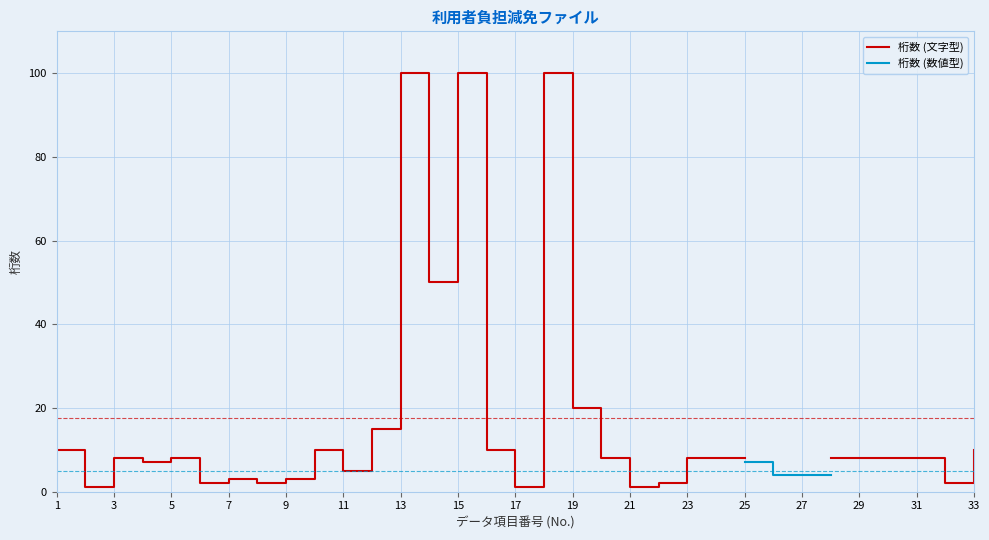

At how many categories does at least one series exceed 66?

3